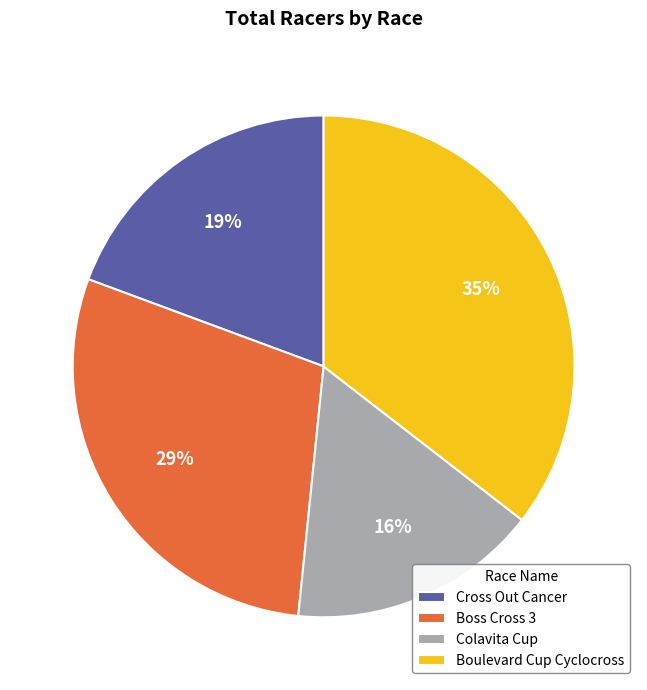

To the nearest percent, what is the difference between the Cross Out Cancer and Boulevard Cup Cyclocross slice percentages?

16%